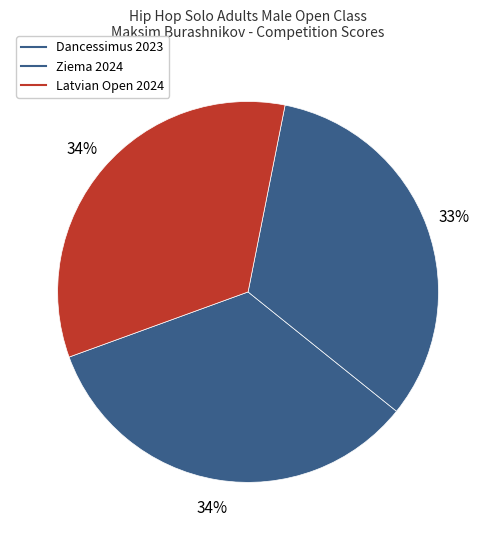

Does Dancessimus 2023 represent more than half of the total?

No